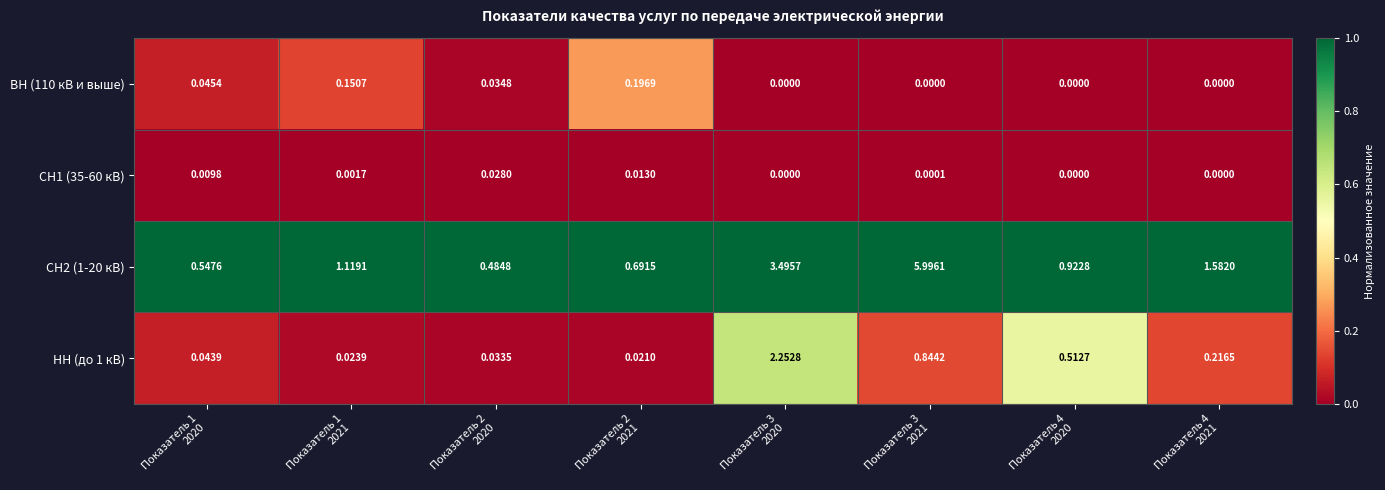

How many categories are shown in the chart?

8